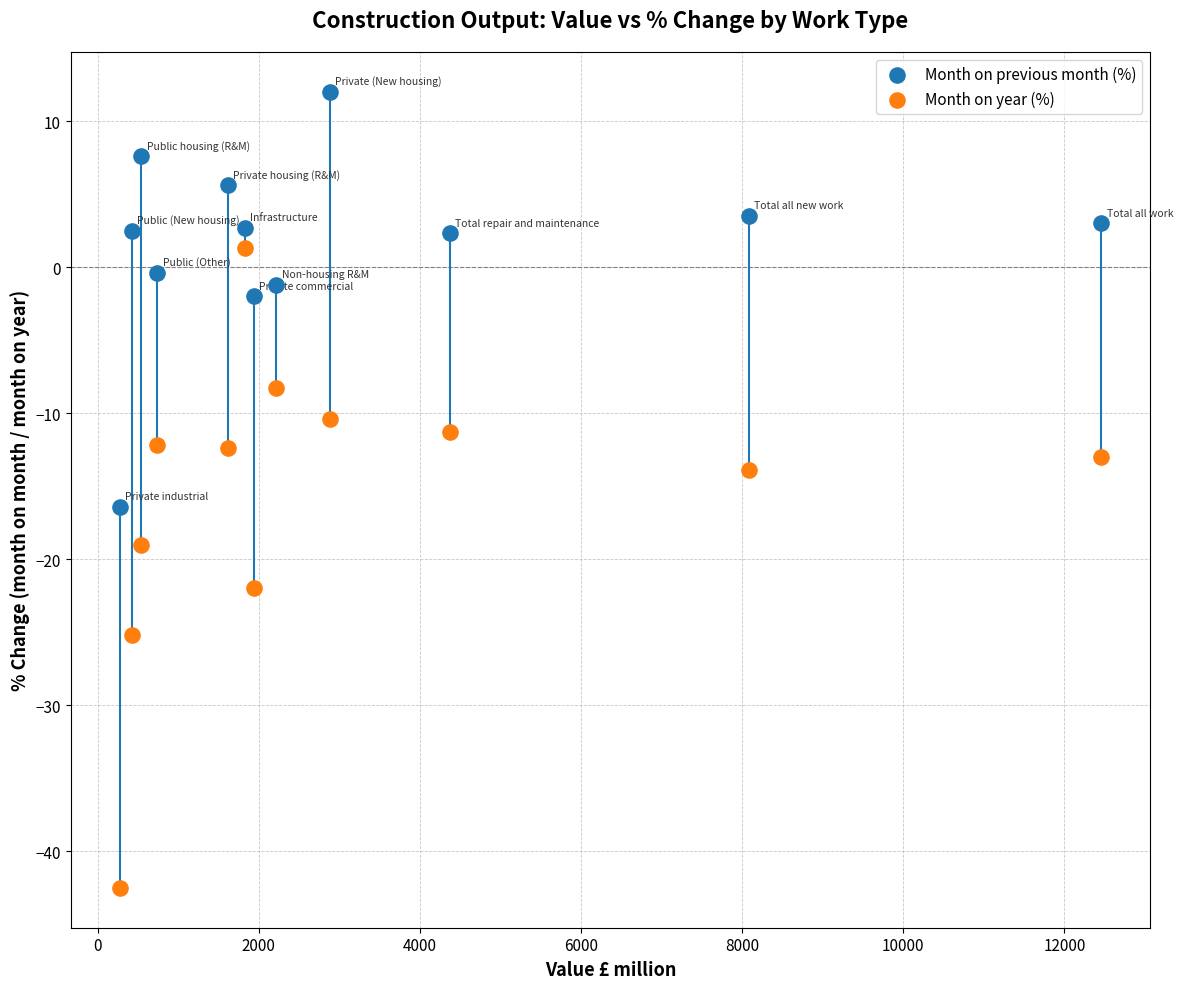

Which series reaches the minimum Y coordinate?

Month on year (%)